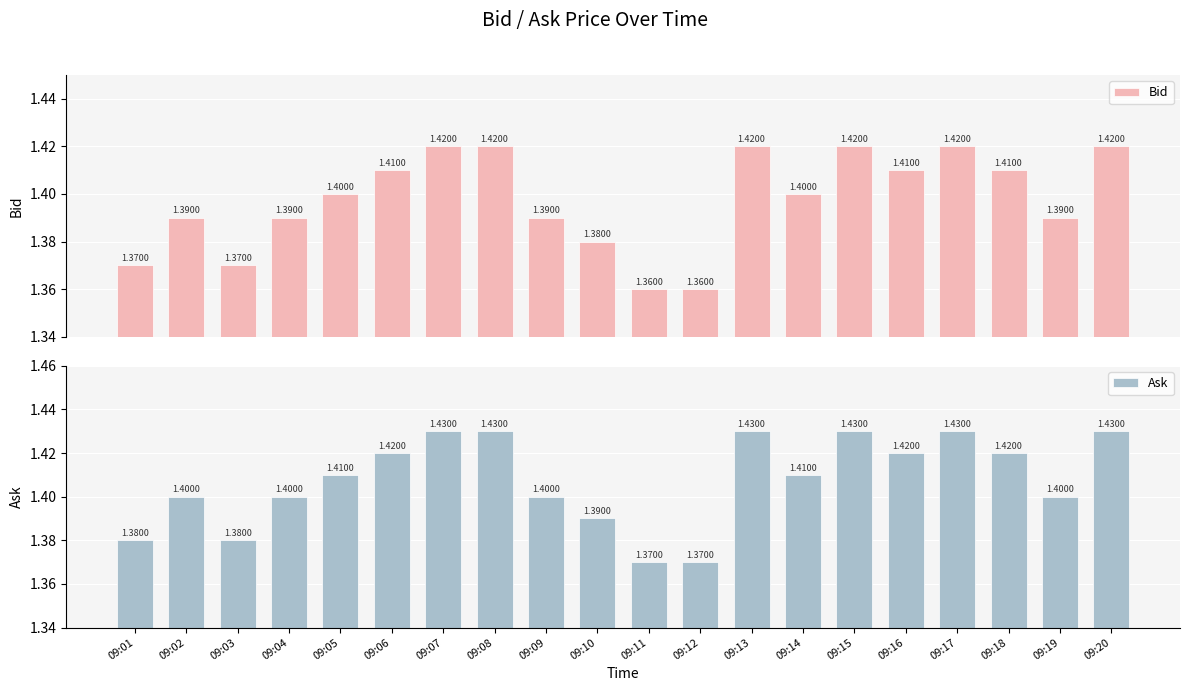

How many data points does each series have?

20